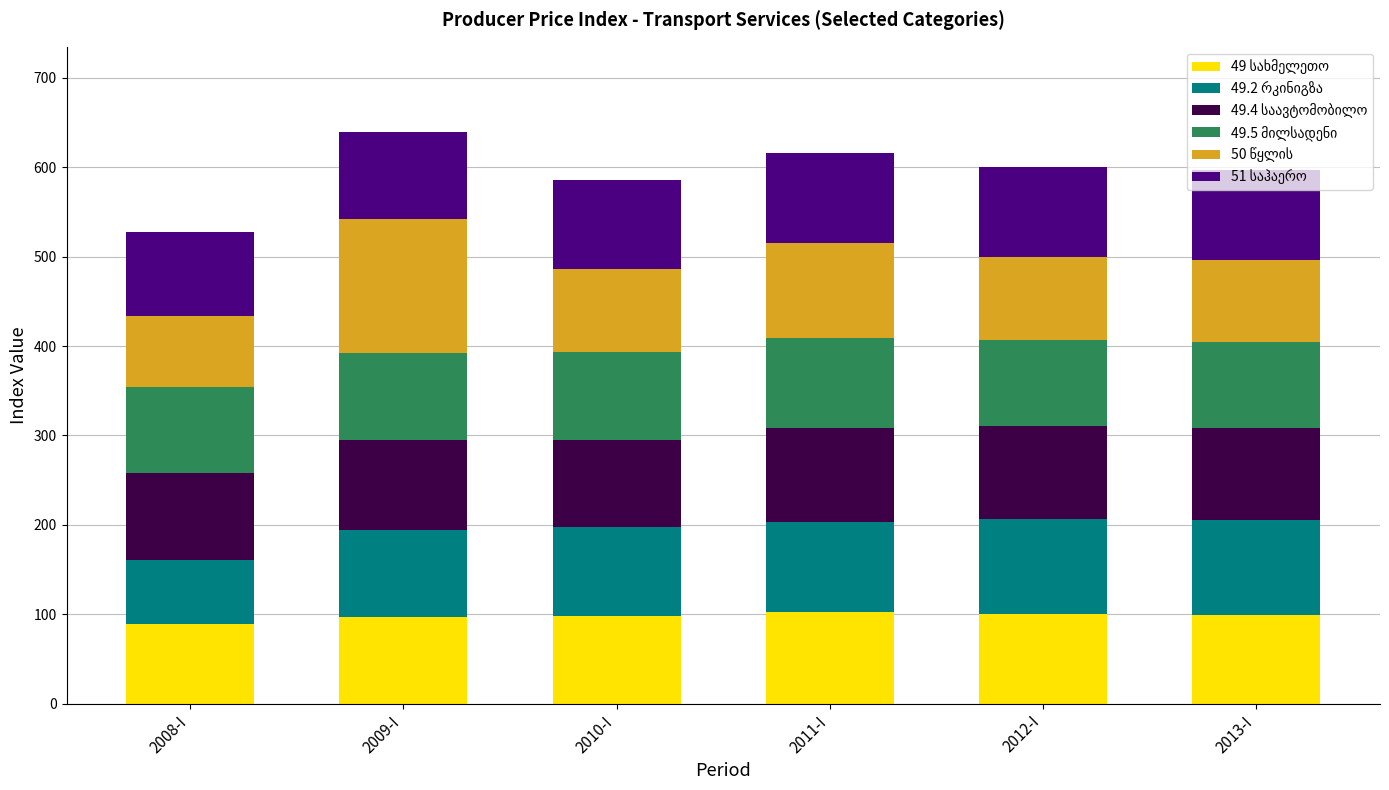

What is the total value across all series at 2013-I?

597.0